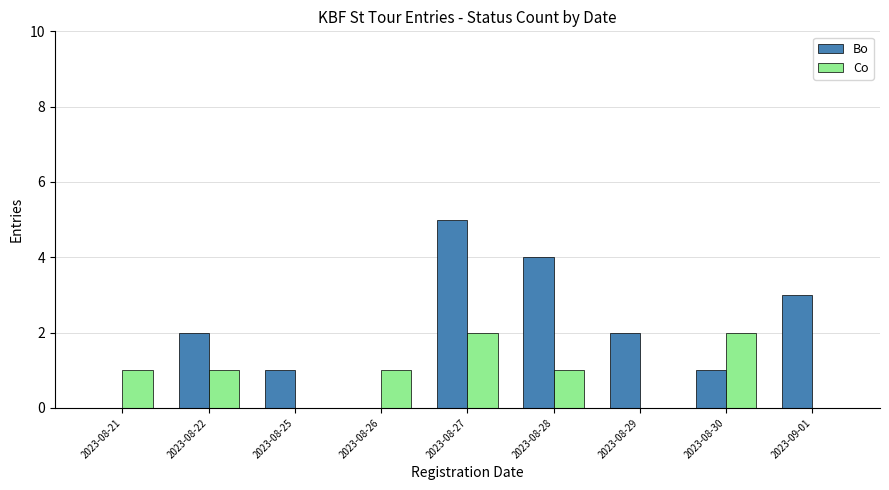

At which label does Bo reach its peak?

2023-08-27